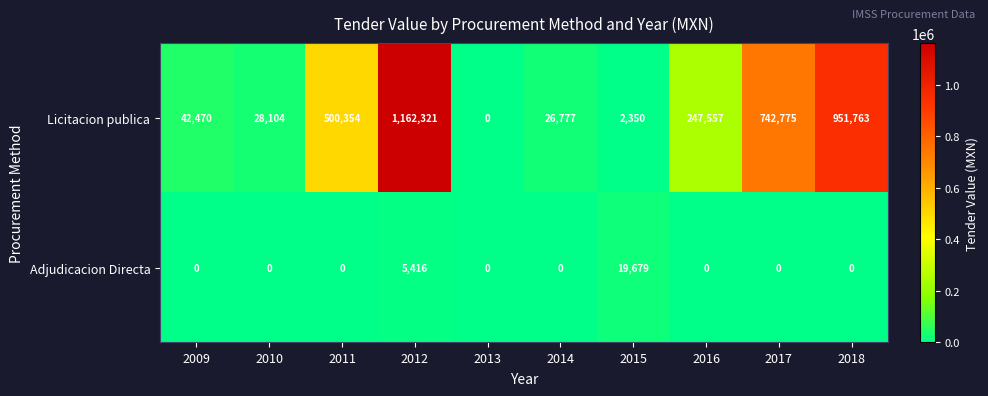

Which series has the largest range (max minus min)?

Licitacion publica